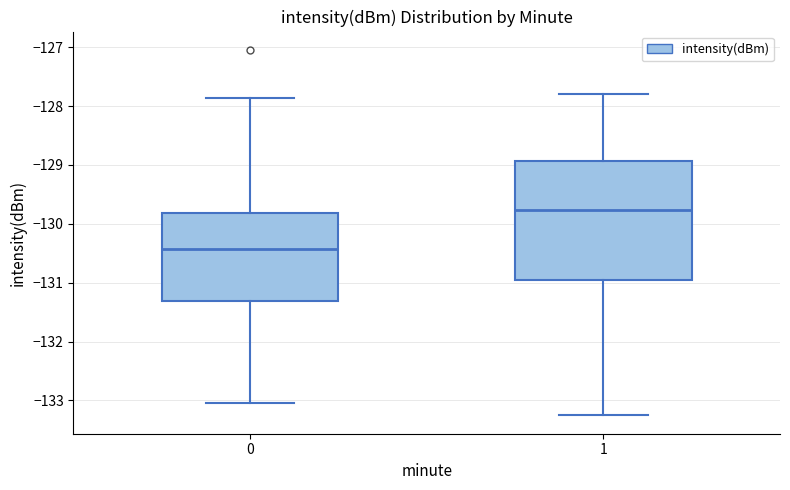

Where does the upper whisker of the box at x = 1 end on the y-axis? The values are not printed on the chart, so give them approximately, as read against the axis.

-127.8